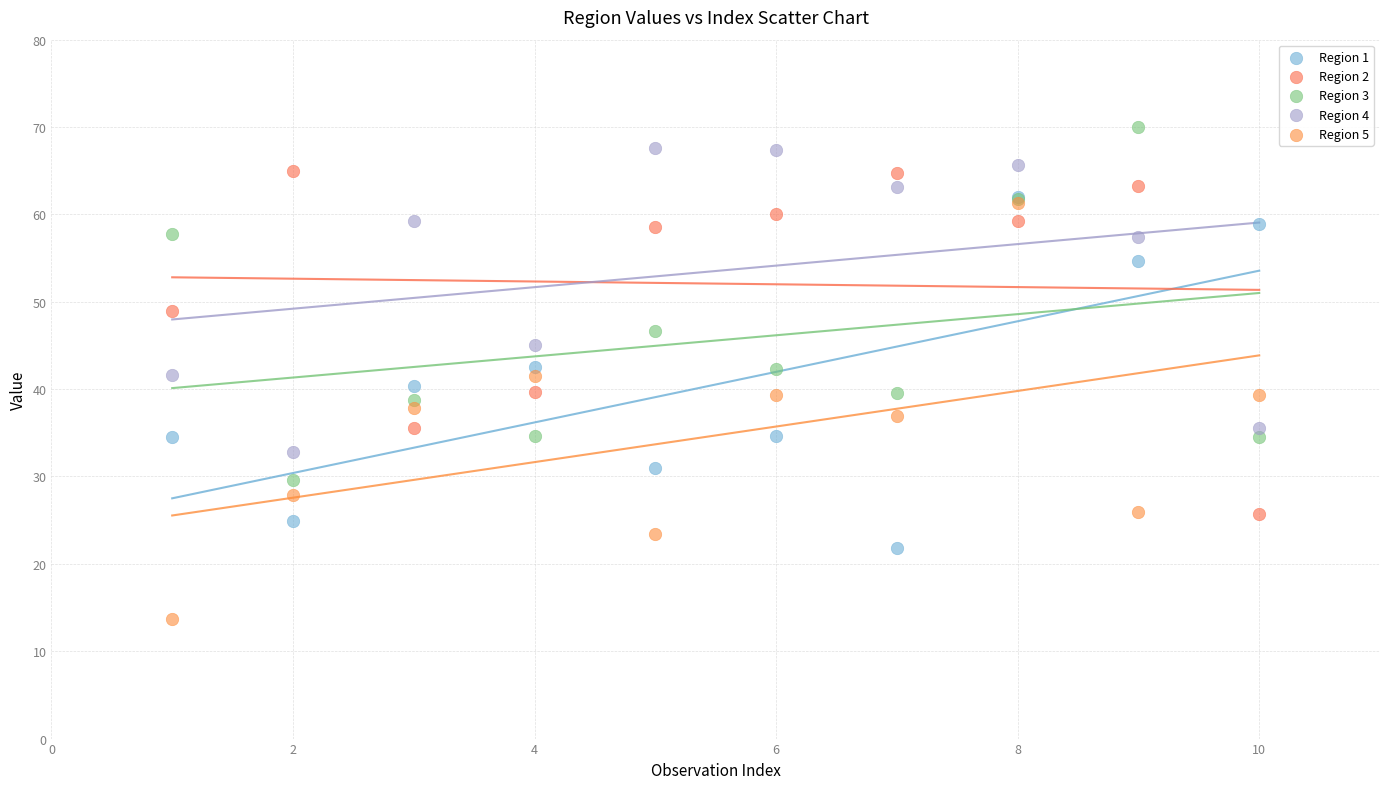

What are all the series names shown in the legend?

Region 1, Region 2, Region 3, Region 4, Region 5